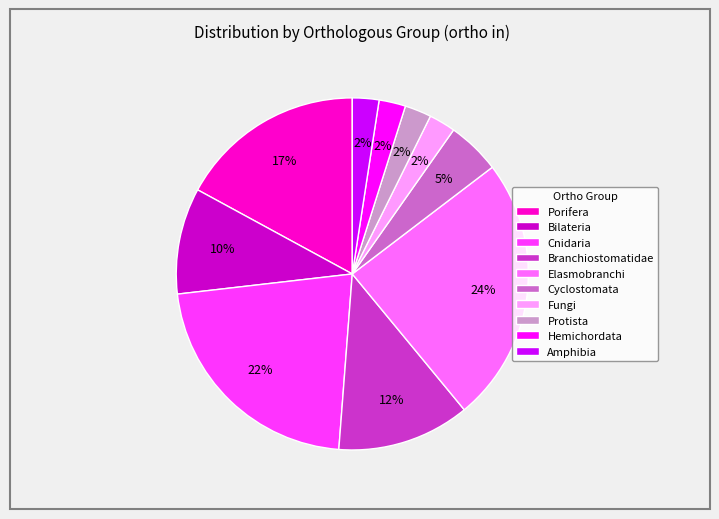

How many segments does this pie chart have?

10